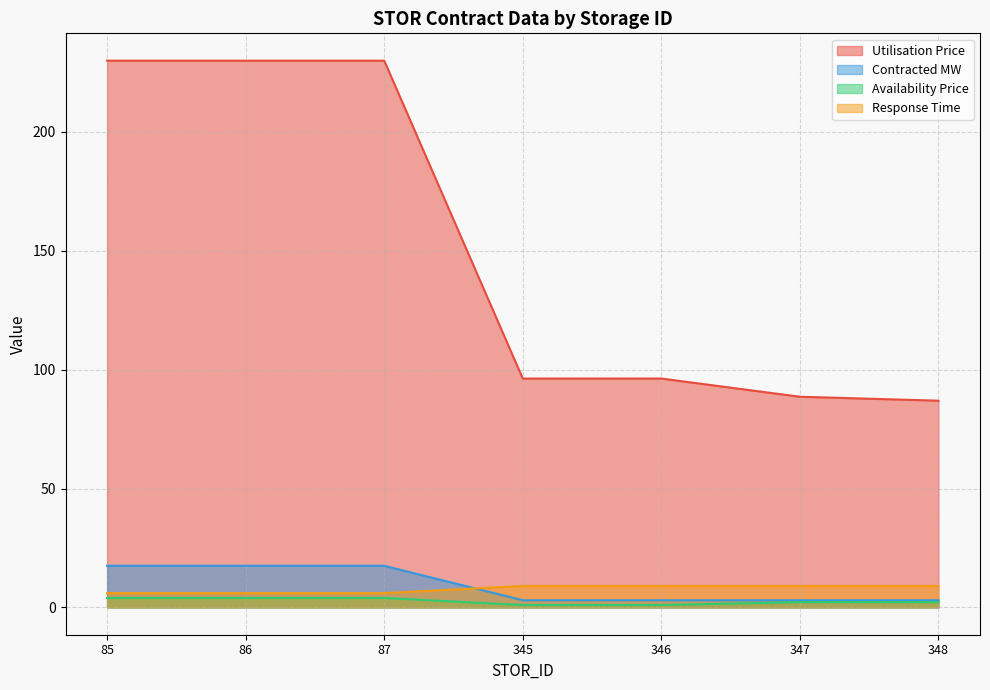

What is the difference between the maximum and second lowest values in the Response Time series?

3.0